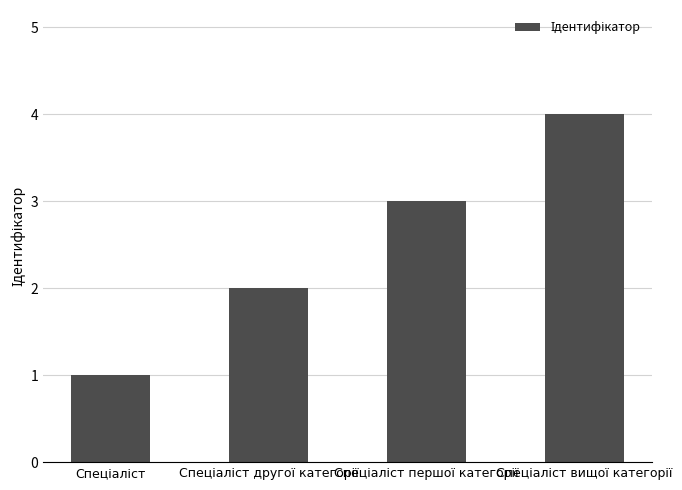

Reading right to left, list all the values displayed in this chart.

4	3	2	1